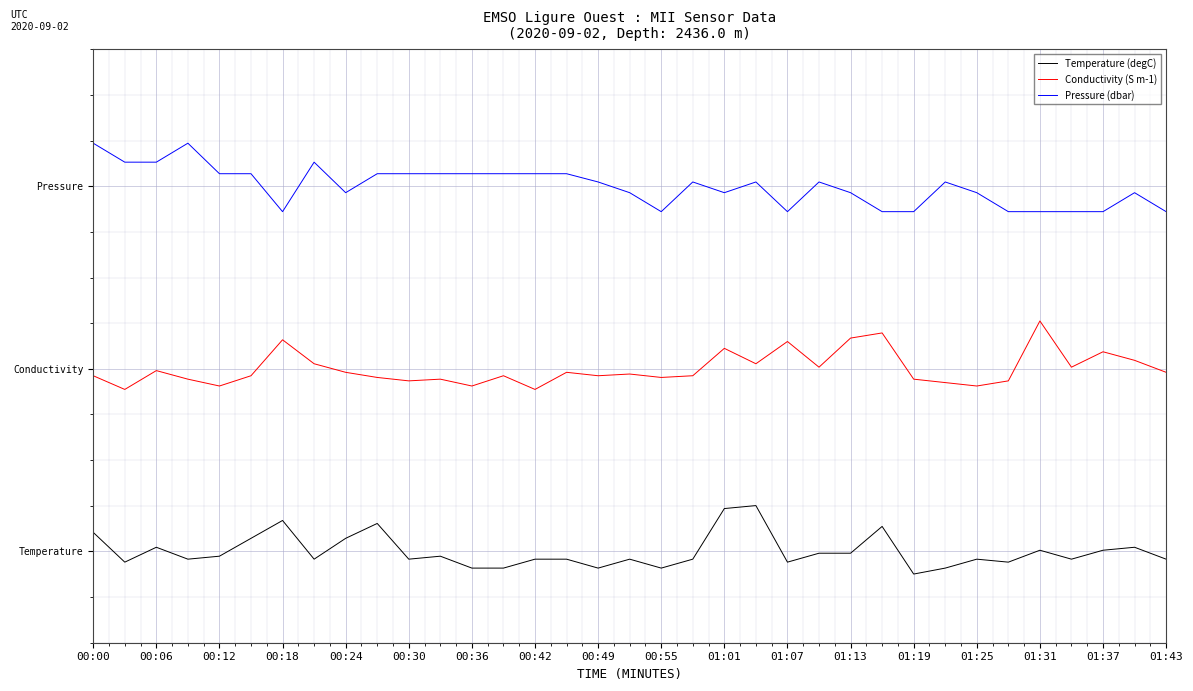

What are all the series names shown in the legend?

Temperature (degC), Conductivity (S m-1), Pressure (dbar)